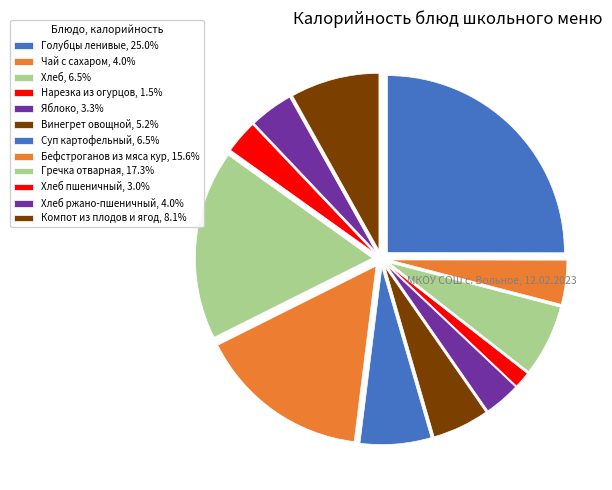

Does any single category account for the majority?

No